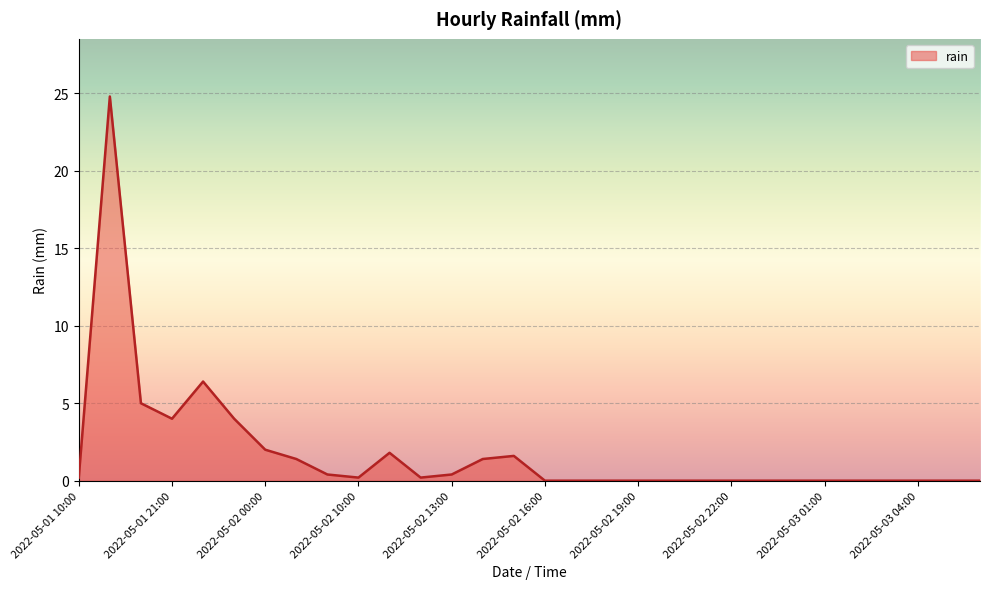

What is the maximum value shown in the chart?

24.8